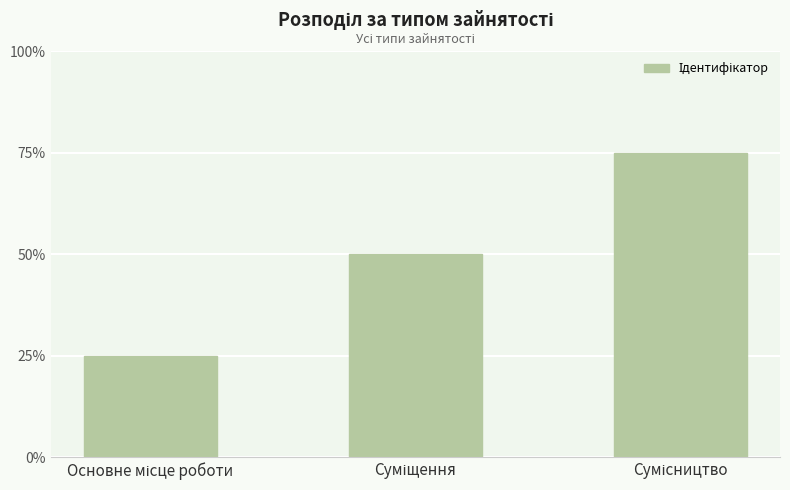

Reading right to left, list all the values displayed in this chart.

3	2	1